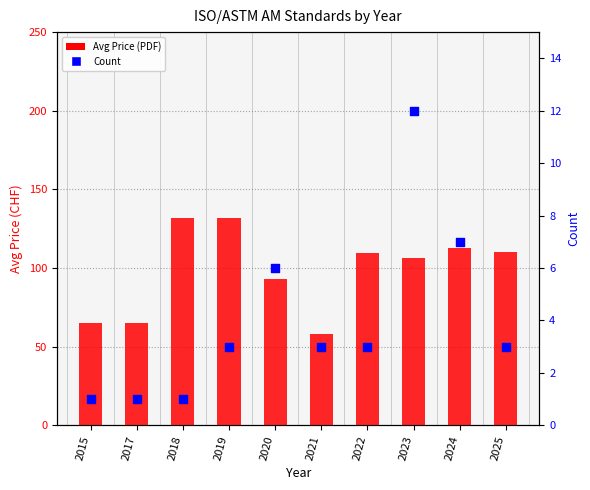

What are all the series names shown in the legend?

Avg Price (PDF), Count